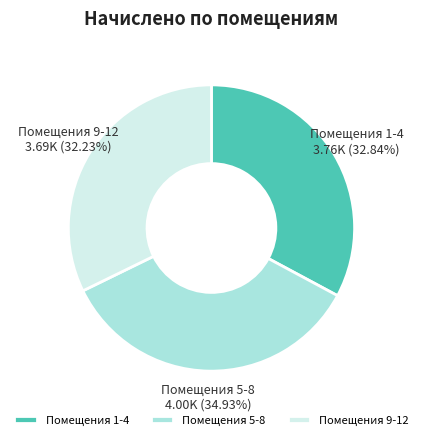

Is there any slice that represents more than half of the pie?

No